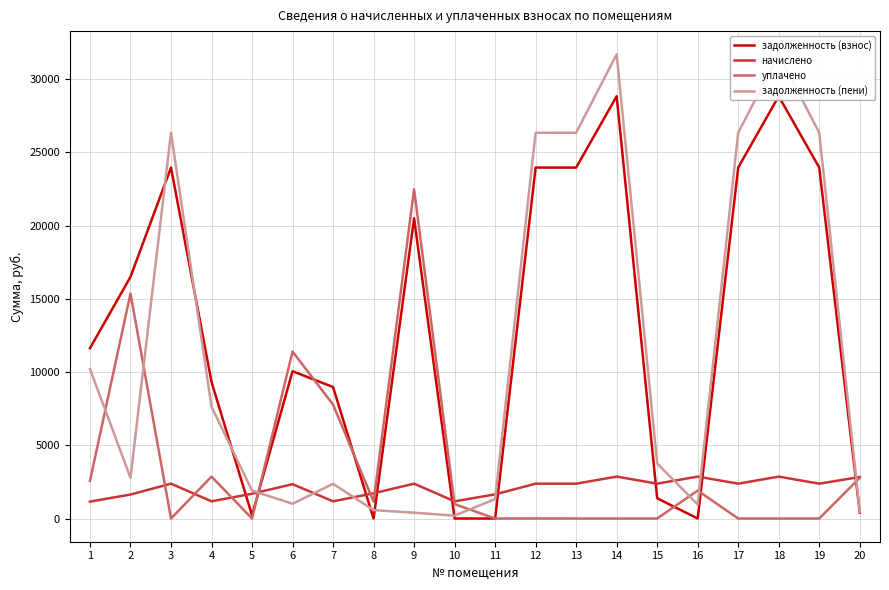

At which label does уплачено reach its peak?

9